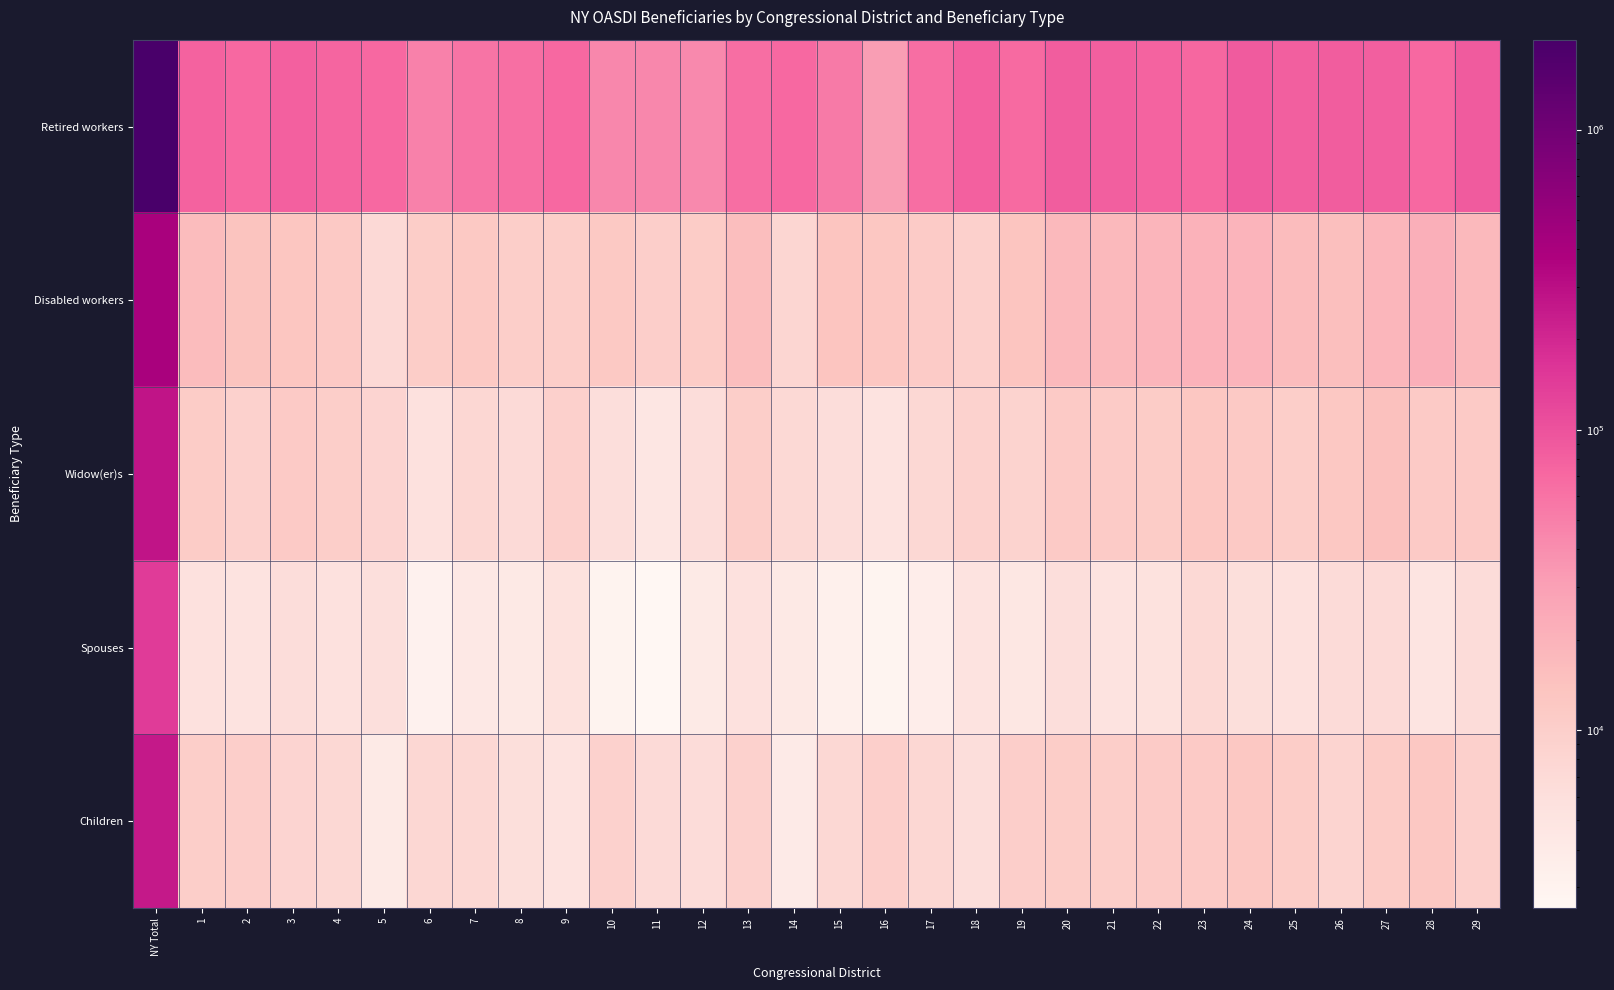

At 19, list the series in order from smallest to largest.

Spouses, Widow(er)s, Children, Disabled workers, Retired workers